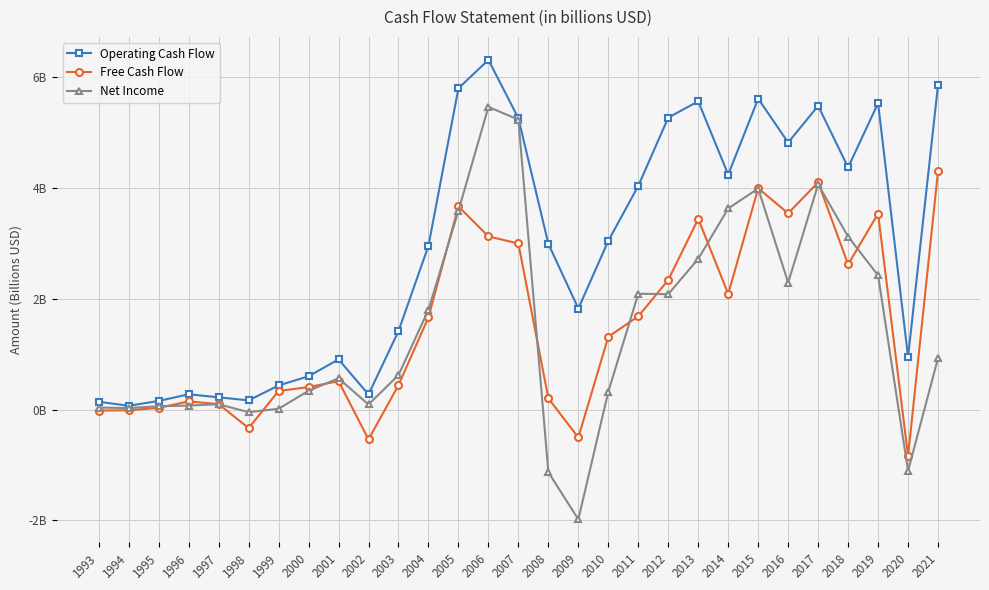

At how many categories does at least one series exceed -1?

29